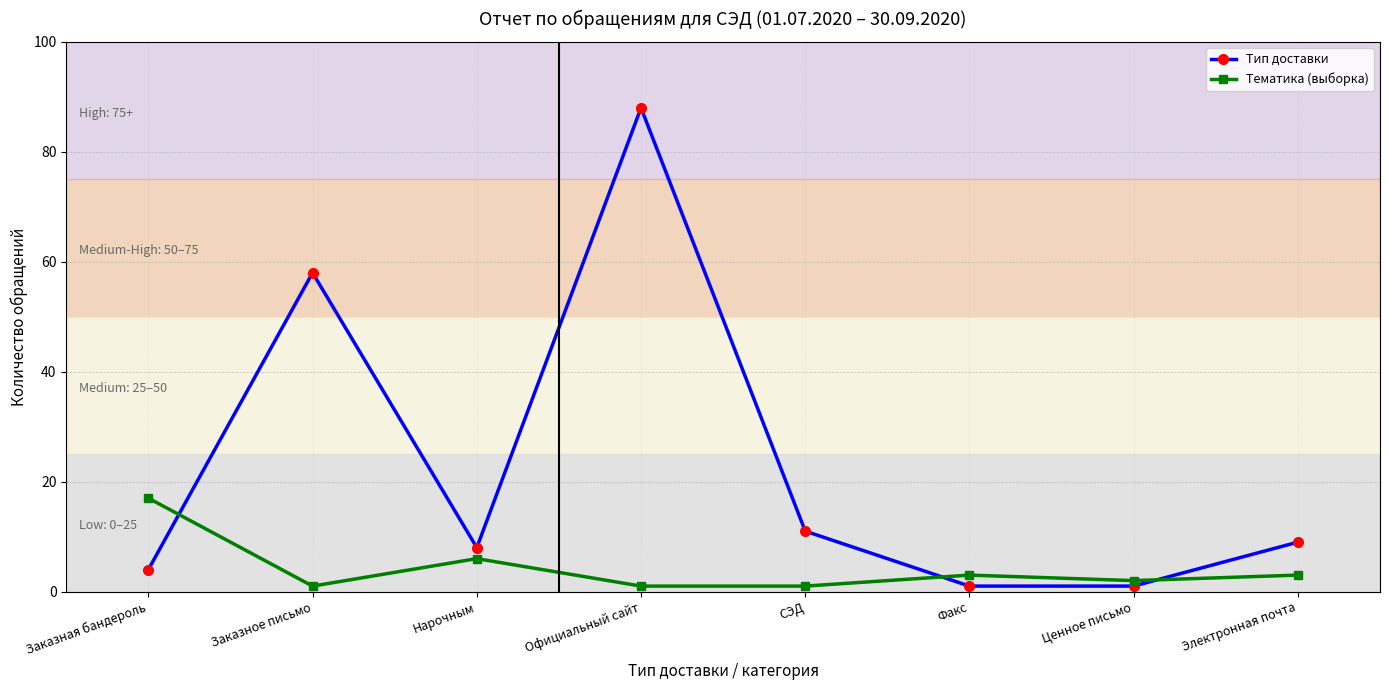

Between which two adjacent categories do Тип доставки and Тематика (выборка) first intersect?

Заказная бандероль and Заказное письмо